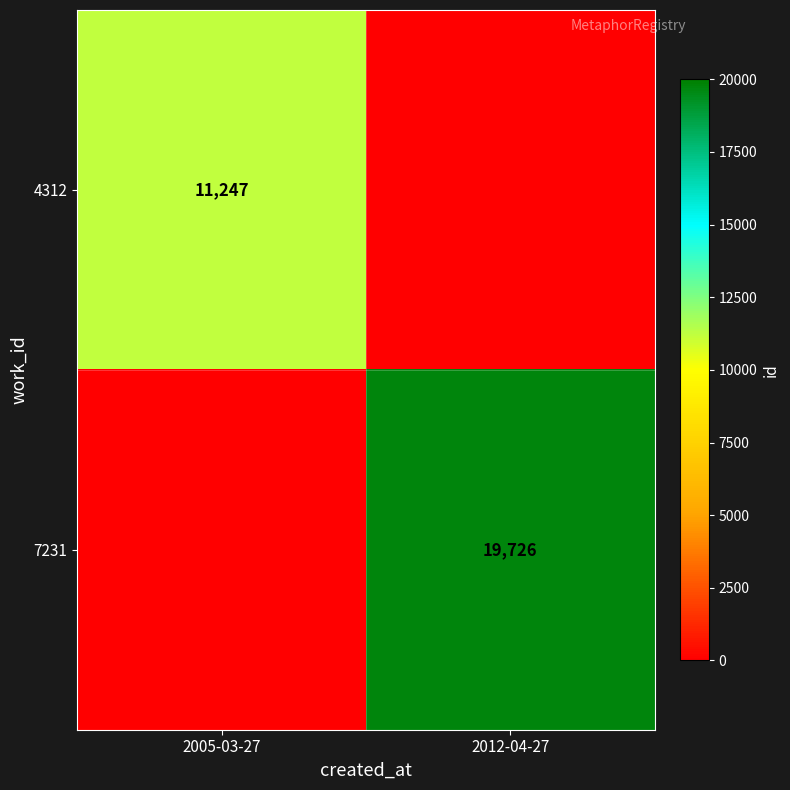

The 7231 series shows 7968 at 2012-04-27. True or false?

False